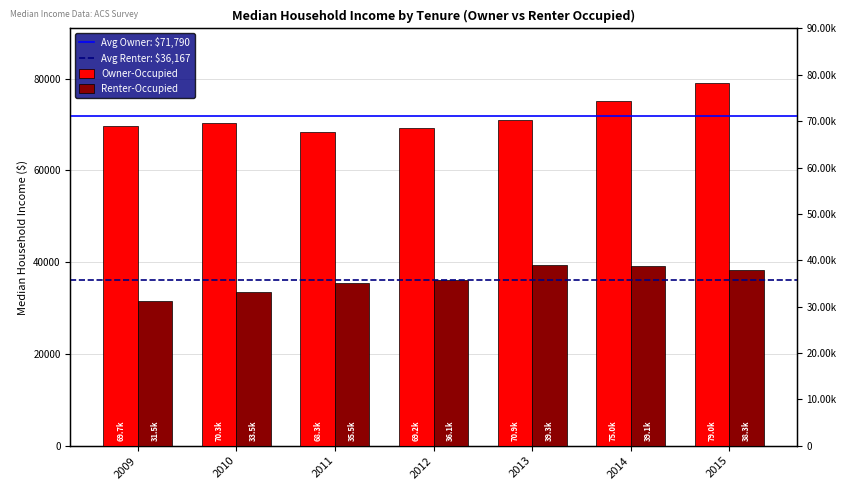

Does the chart contain any negative values?

No